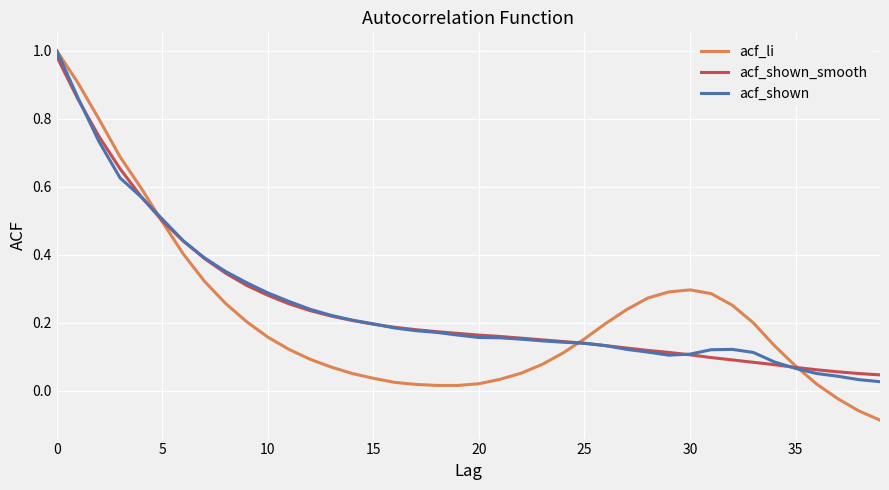

Which series has the largest range (max minus min)?

acf_li